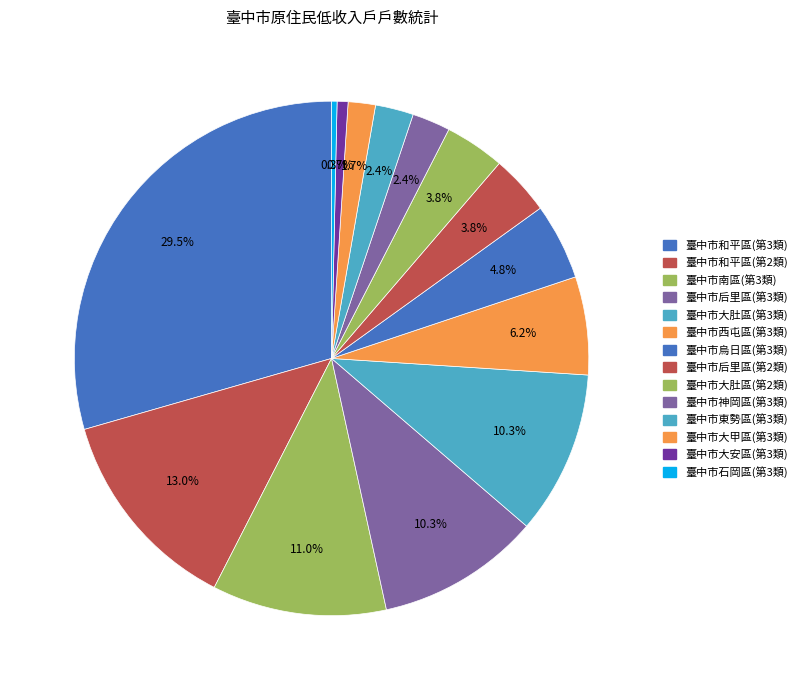

To the nearest percent, what is the average slice percentage?

7%